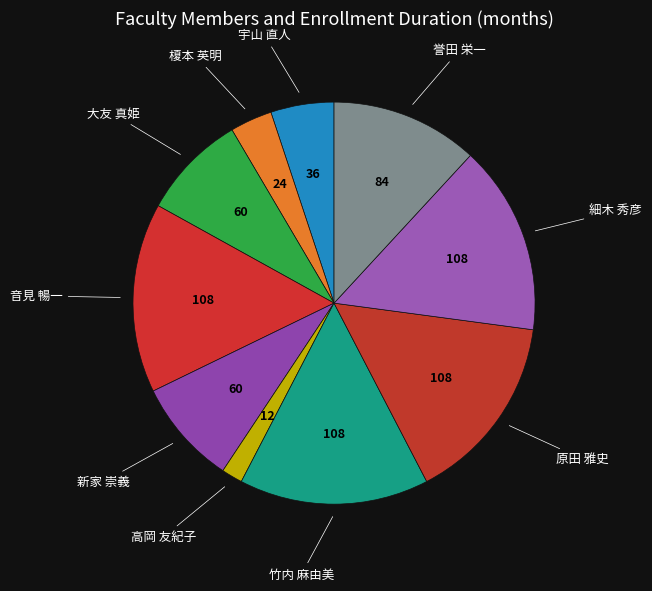

Count the number of slices in the pie.

10